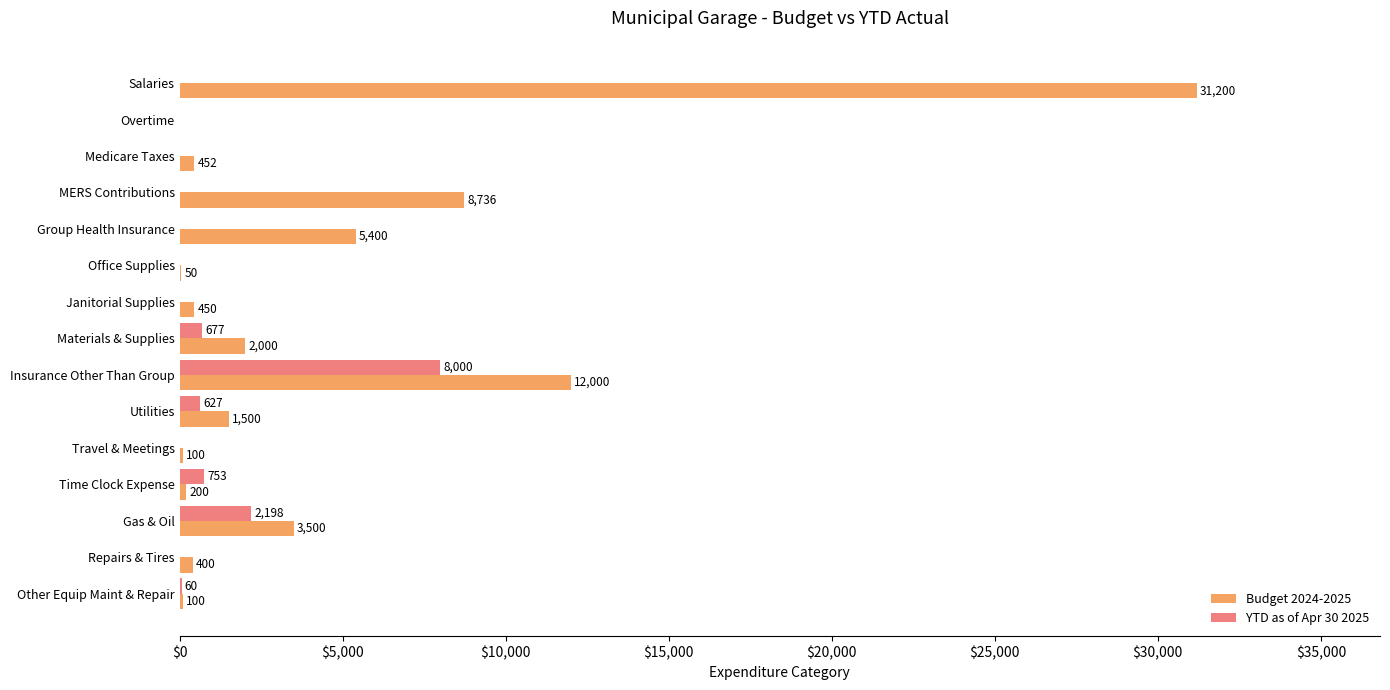

What is the total value across all series at Gas & Oil?

5698